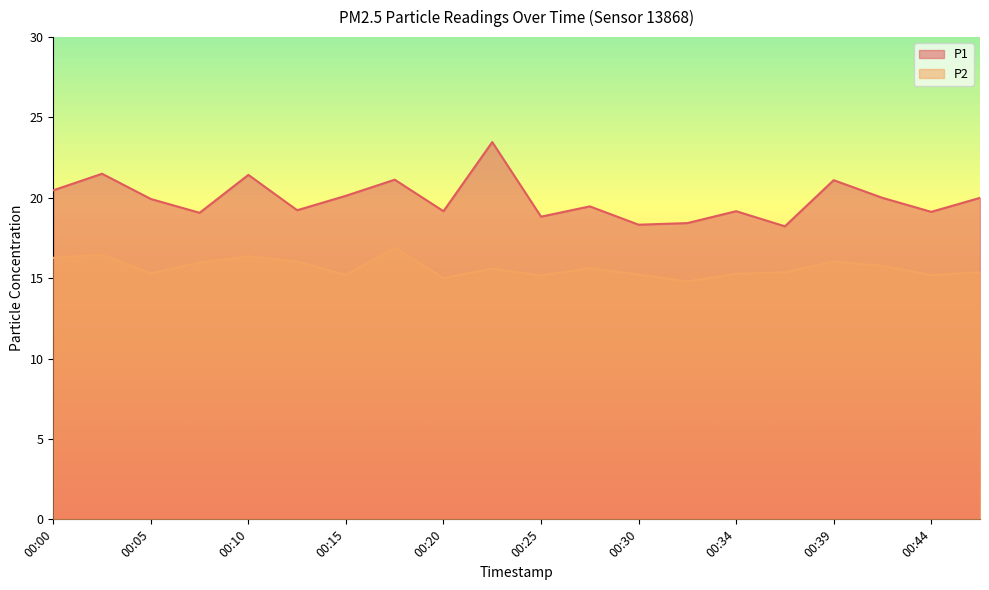

At which category does the chart reach its minimum across all series?

00:32